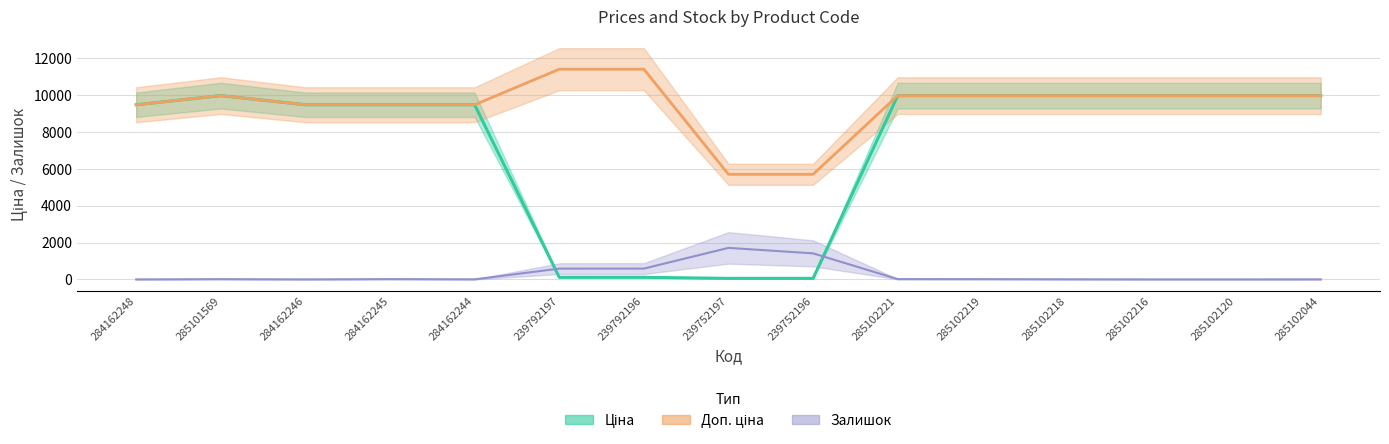

The Залишок series shows 952.6 at 239752197. True or false?

False